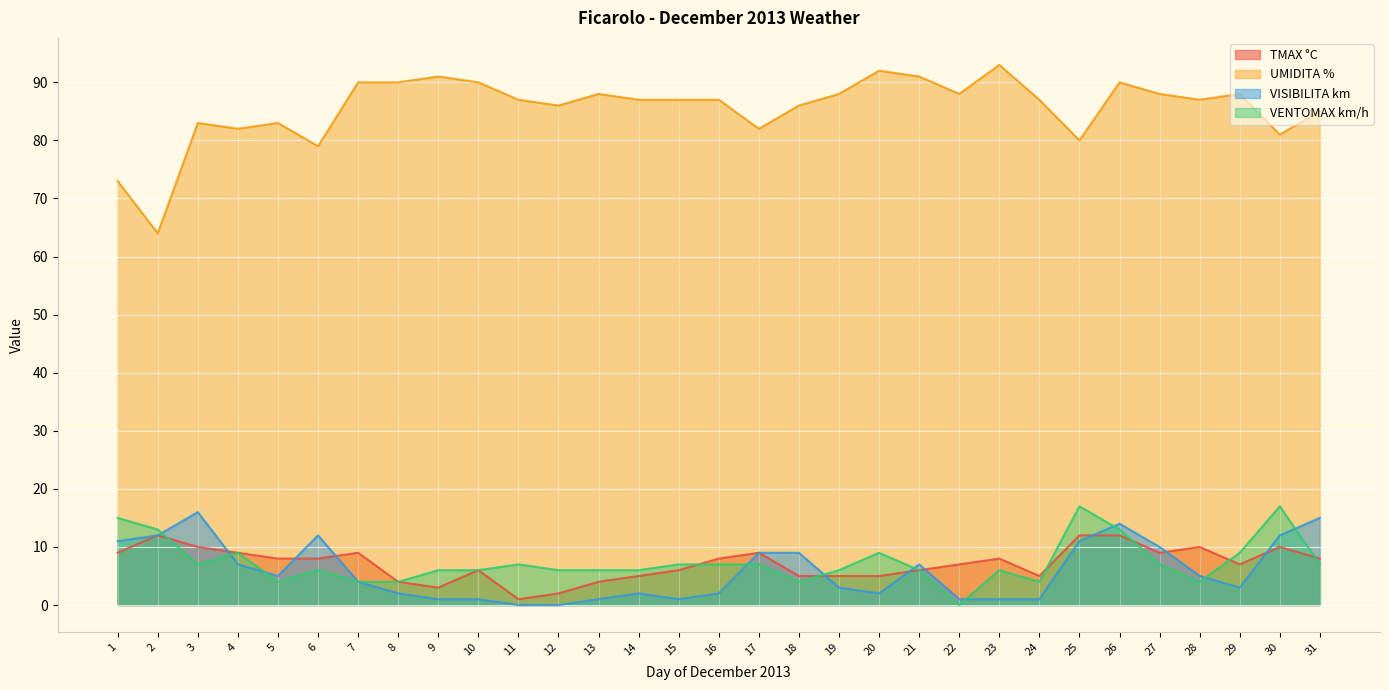

Is it true that VENTOMAX km/h equals 13 at 26?

True